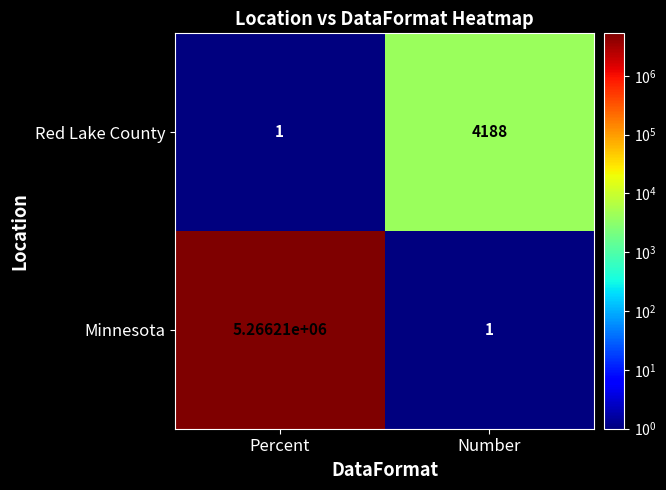

Reading left to right, extract all data points from this chart.

Red Lake County: Percent=1	Number=4188
Minnesota: Percent=5266210	Number=1